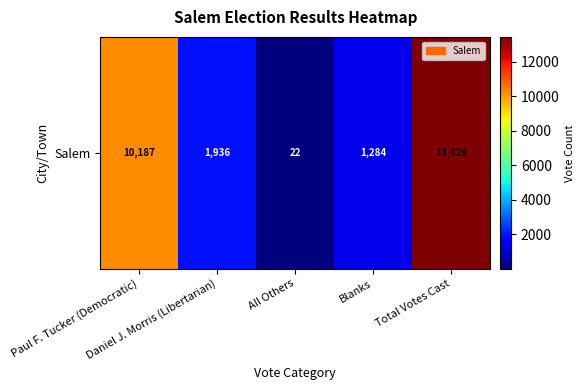

How many data points are above 1936?

2